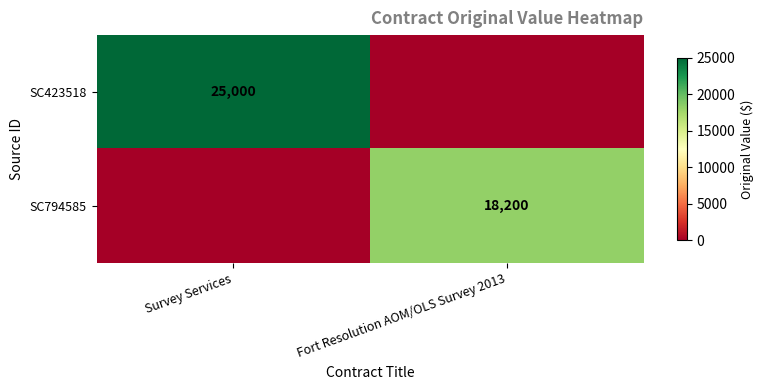

The SC423518 series shows 41961 at Survey Services. True or false?

False